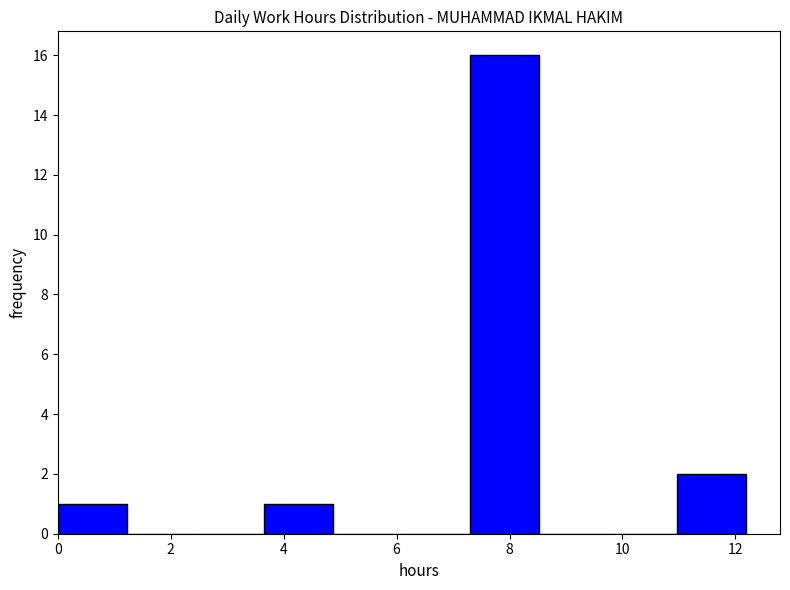

Over which range of the x-axis is the bar tallest?

7.4 to 8.6